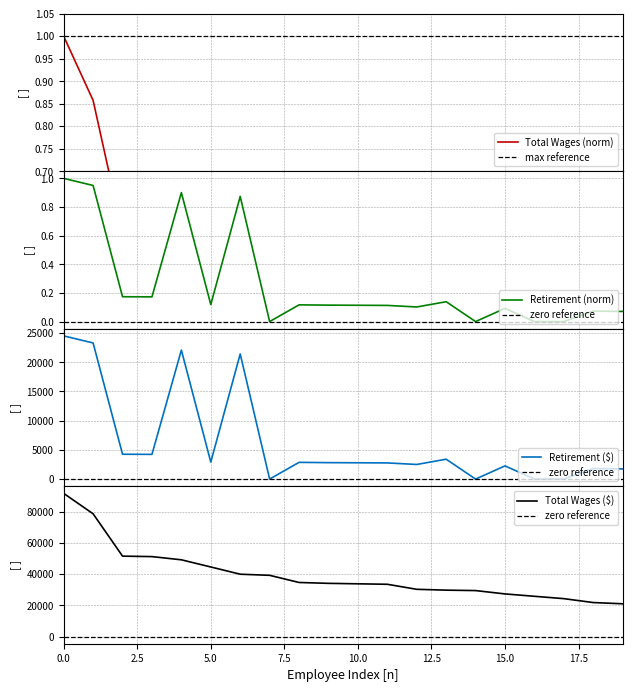

Reading left to right, list all the values displayed in this chart.

Total Wages: 1.0	0.9	0.6	0.6	0.5	0.5	0.4	0.4	0.4	0.4	0.4	0.4	0.3	0.3	0.3	0.3	0.3	0.3	0.2	0.2
Total Retirement & Health Contribution: 1.0	1.0	0.2	0.2	0.9	0.1	0.9	0.0	0.1	0.1	0.1	0.1	0.1	0.1	0.0	0.1	0.0	0.0	0.1	0.1